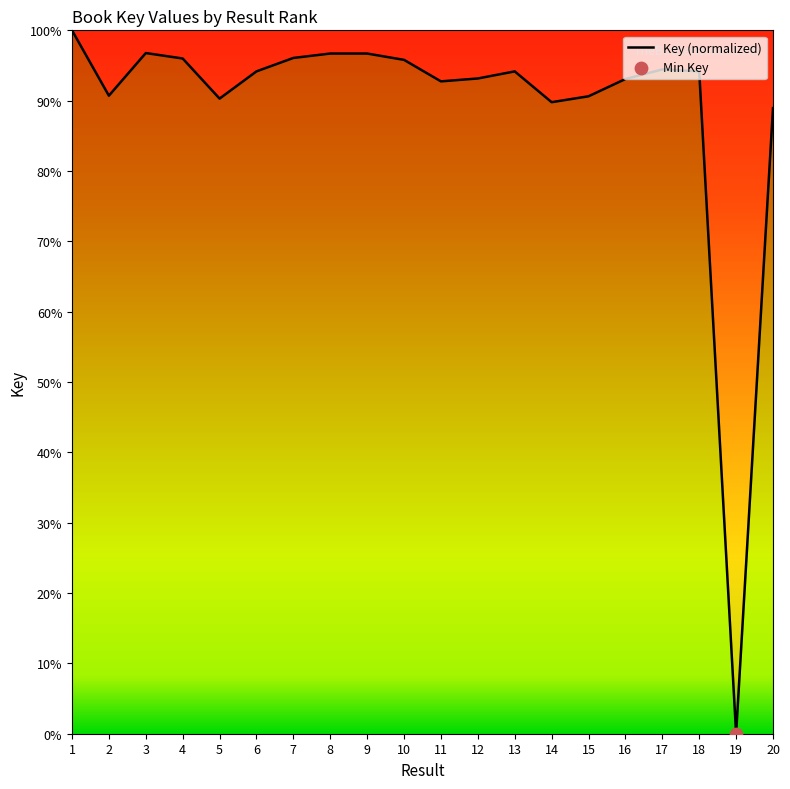

Approximately how many times larger is the value at 8 compared to 16?

1.0